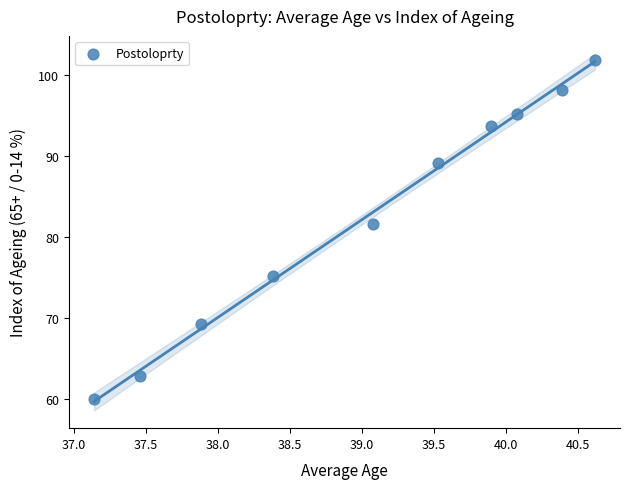

What is the range of Y values (max minus min)?

41.9